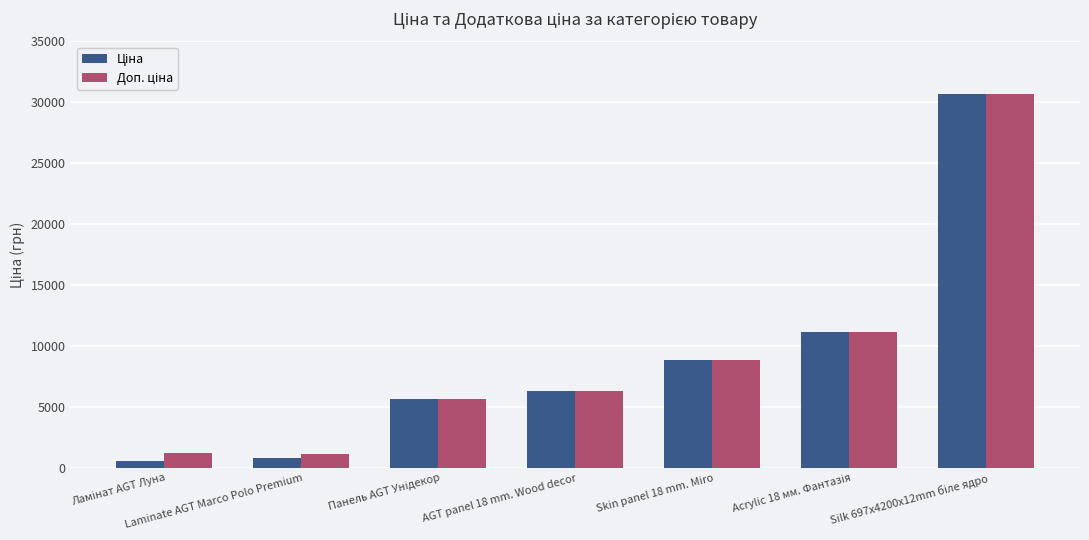

What is the difference between the Ціна values at Skin panel 18 mm. Miro and AGT panel 18 mm. Wood decor?

2547.9